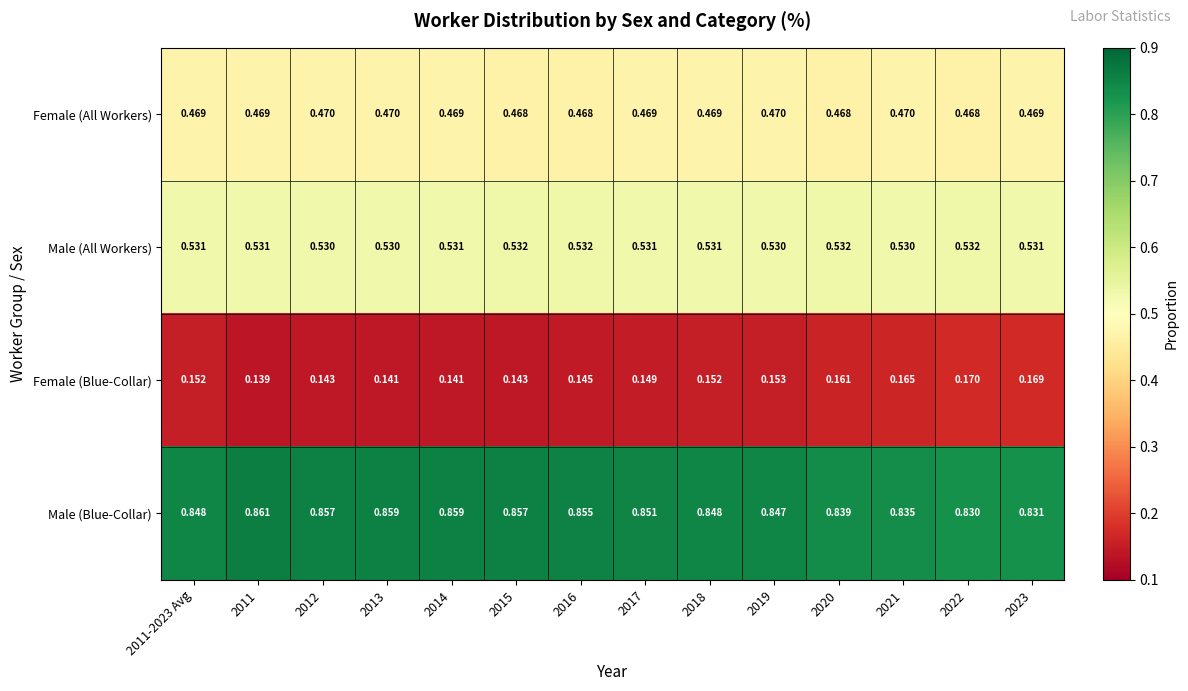

At 2011, list the series in order from smallest to largest.

Female (Blue-Collar), Female (All Workers), Male (All Workers), Male (Blue-Collar)